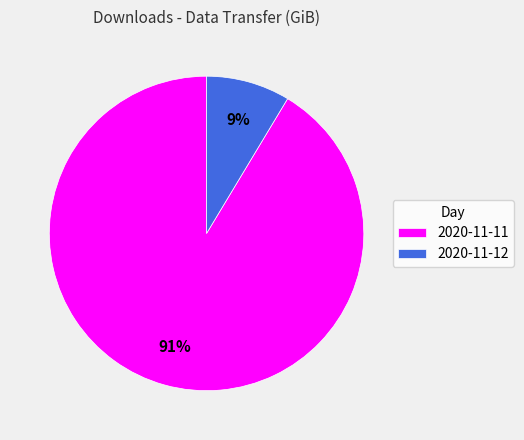

Is it true that 2020-11-12 is 3% of the pie?

False